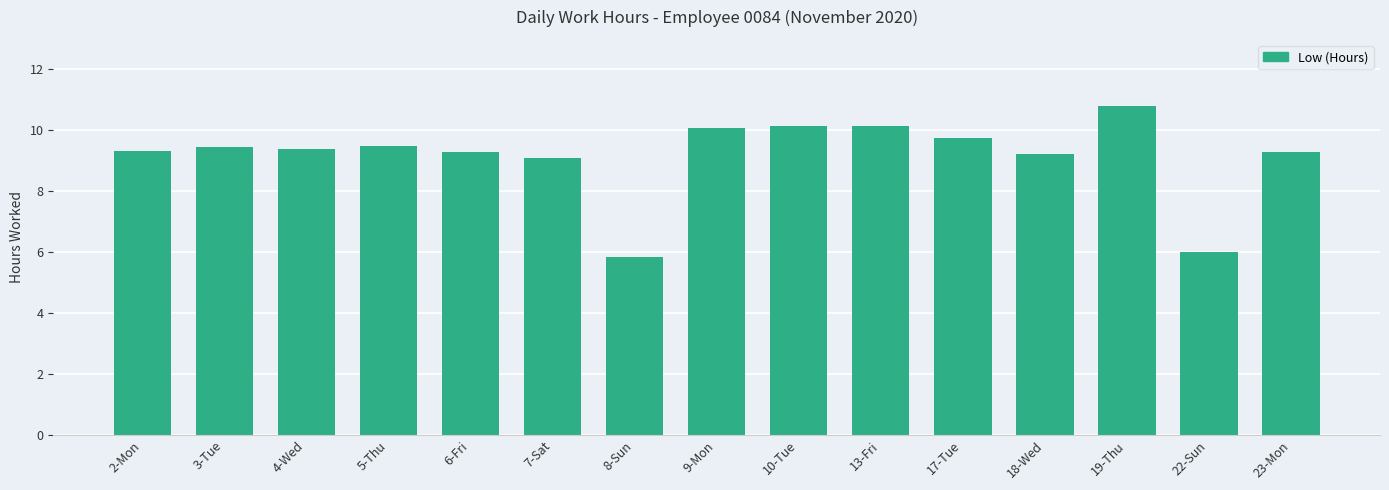

At which category does the chart reach its peak across all series?

19-Thu